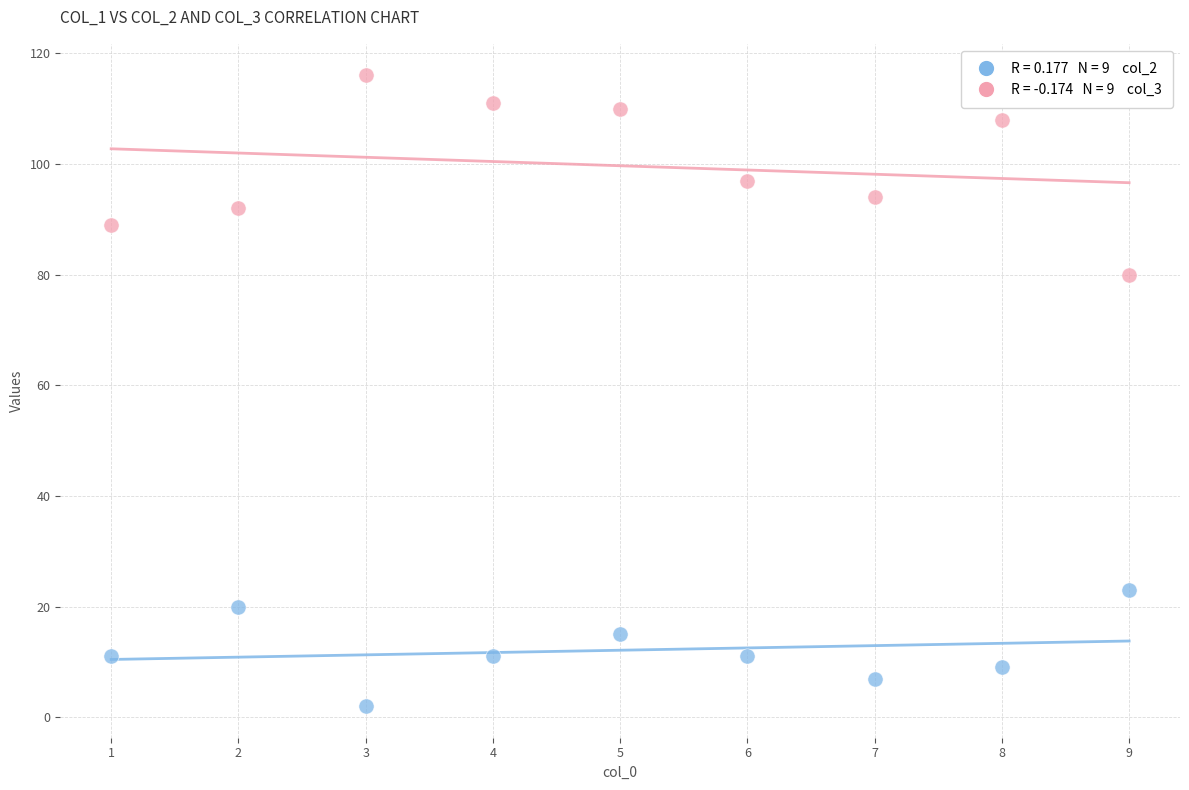

Across all series, what Y value is closest to 59?

80